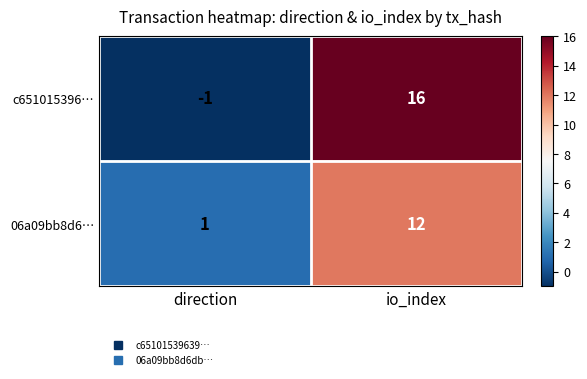

What is the difference between the maximum and minimum values in the c651015396… series?

17